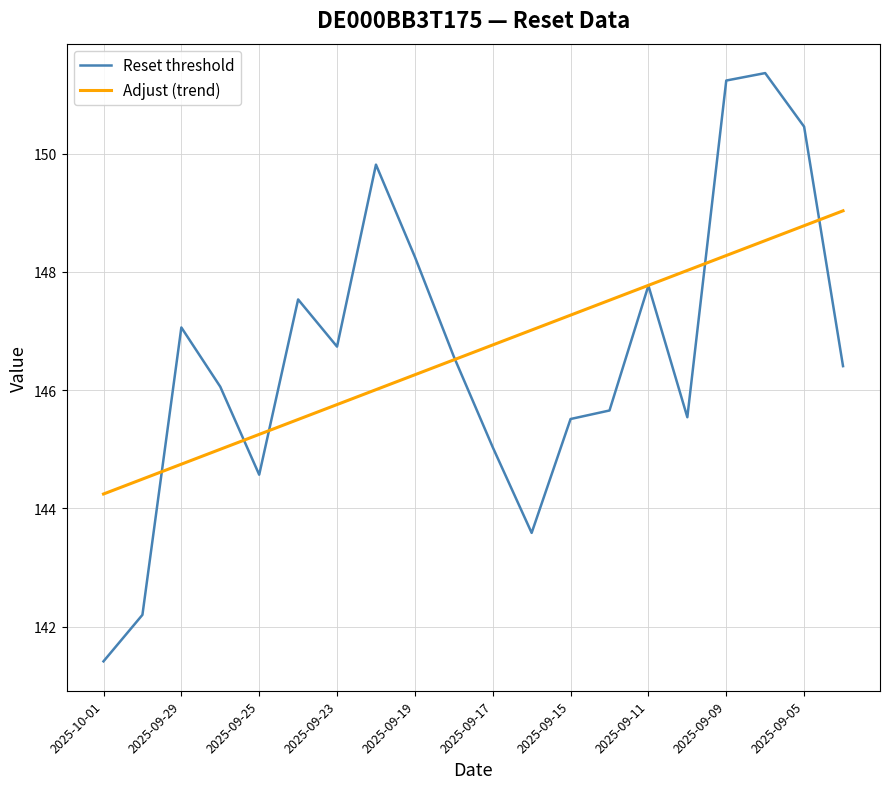

What is the maximum value shown in the chart?

151.4